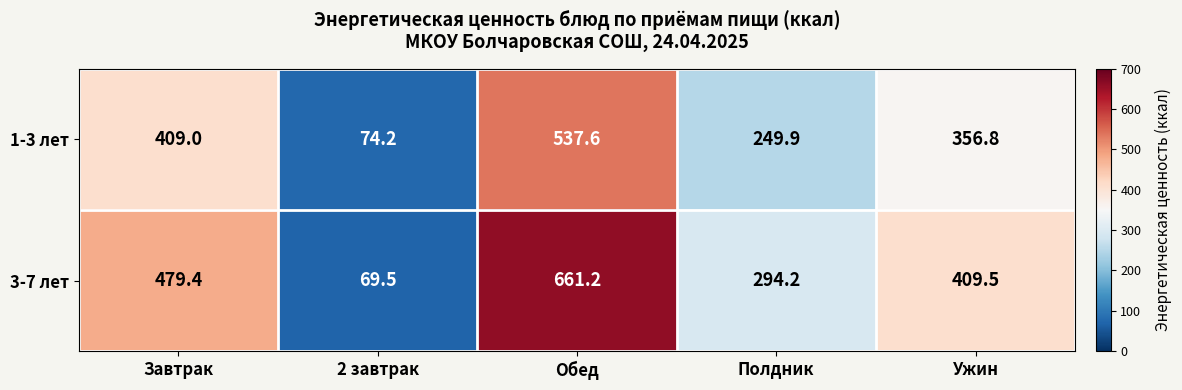

What is the spread (max minus min) of values at Ужин?

52.7